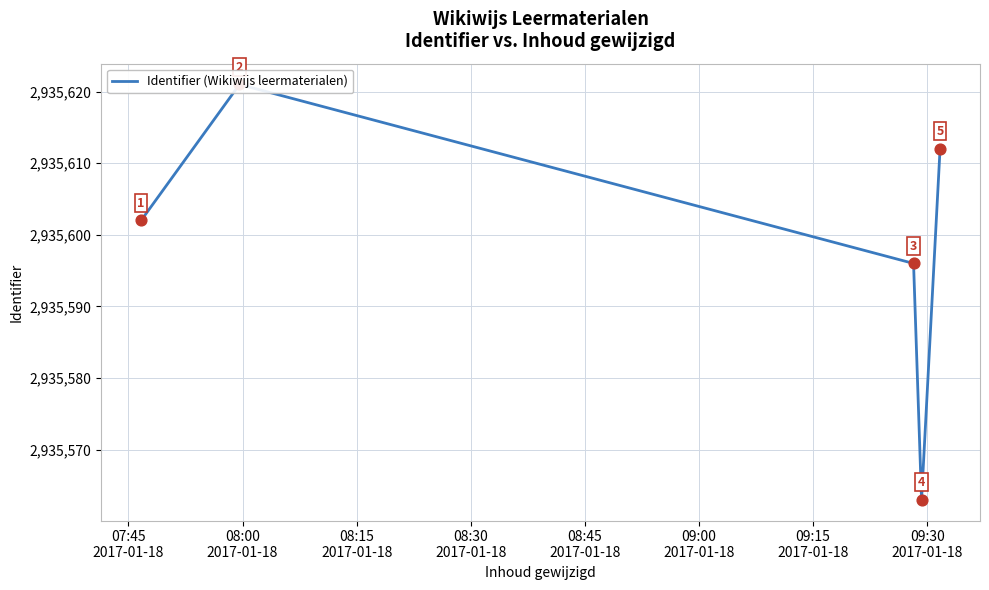

Between 08:15
2017-01-18 and 08:30
2017-01-18, which is larger?

08:15
2017-01-18